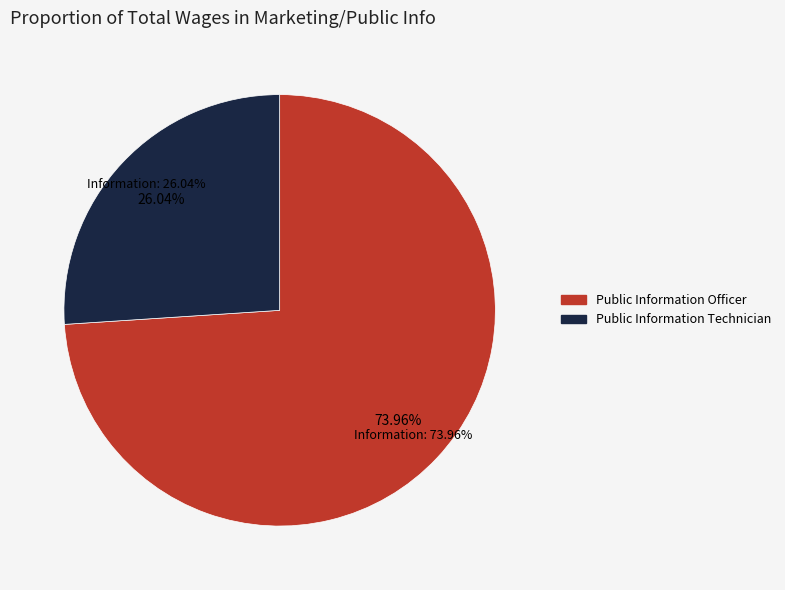

Rank the categories by value from lowest to highest.

Public Information Technician, Public Information Officer